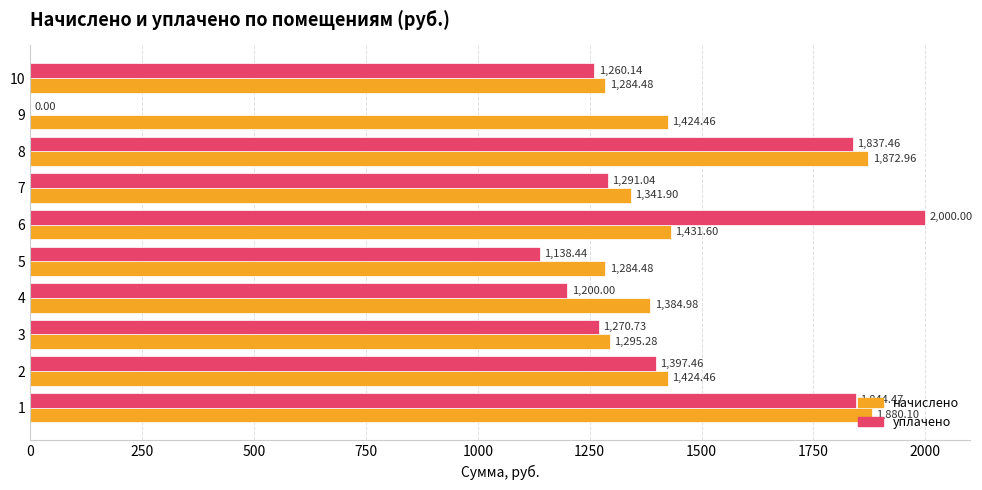

Which series has the widest spread of values?

уплачено